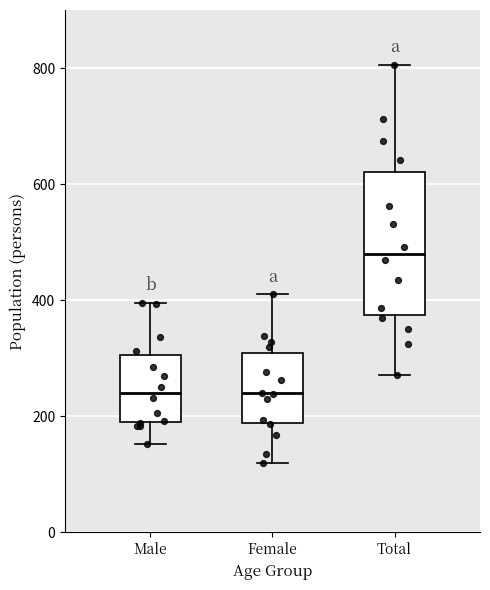

Which box is the tallest, from its lower edge to its upper edge?

Total